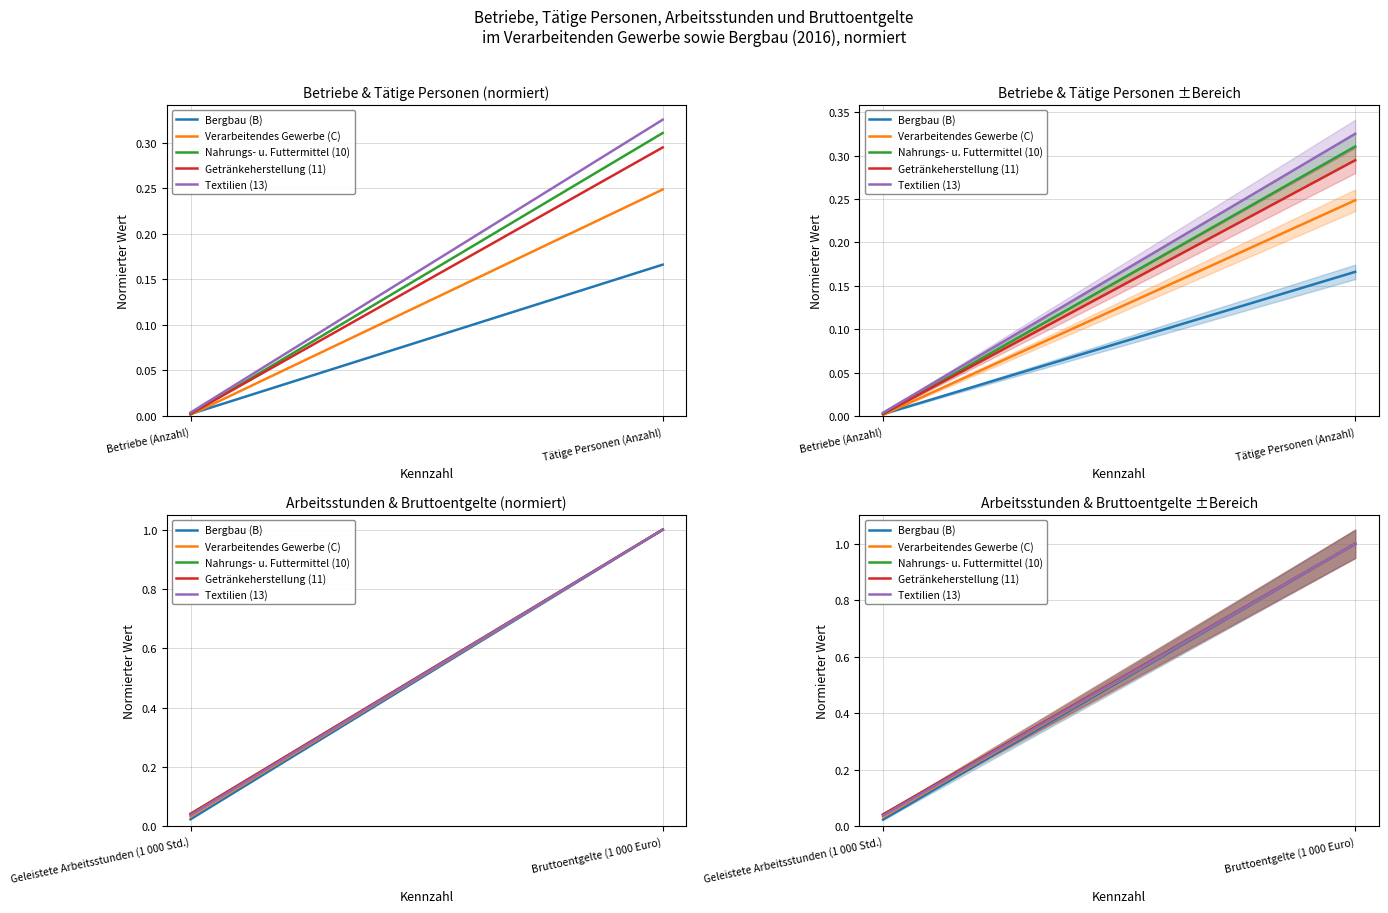

What is the average value of the Bergbau (B) series?

0.5